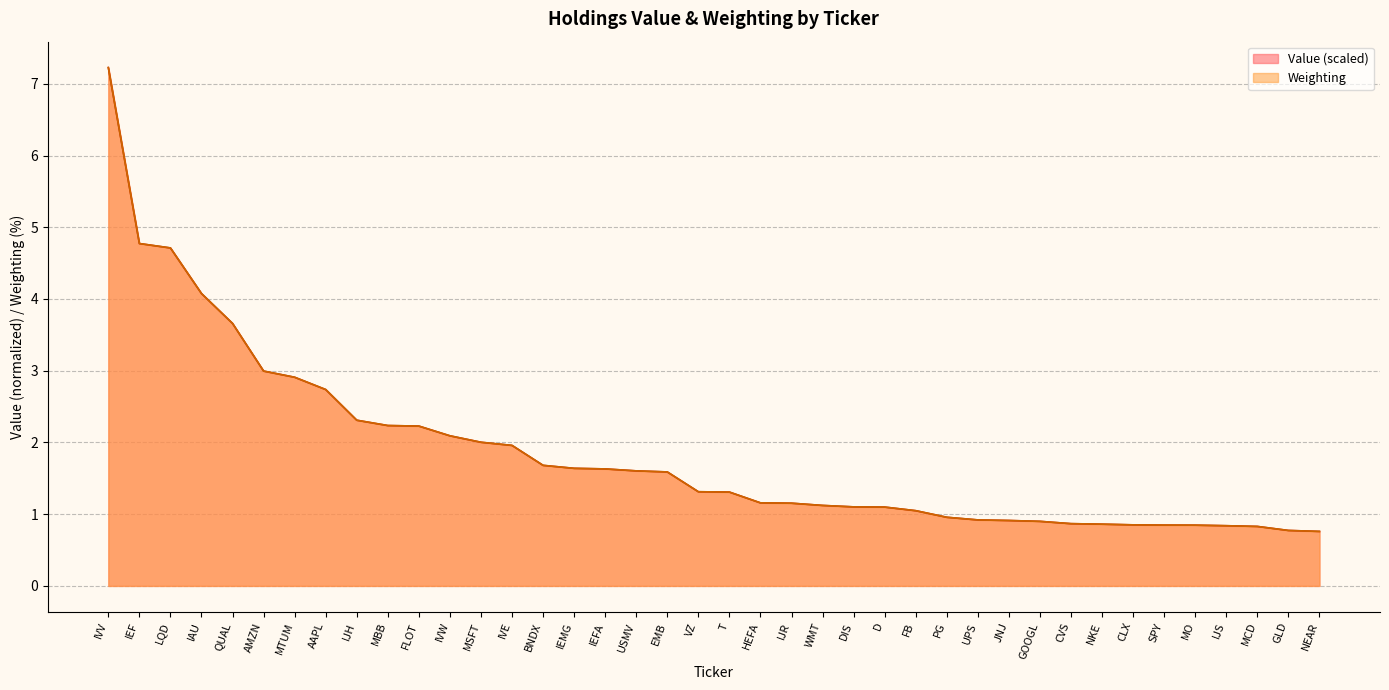

Where does the data first go above 1?

IVV